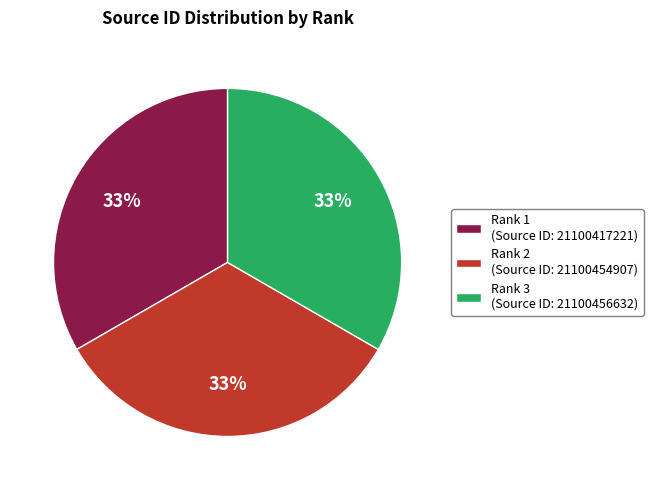

The Rank 3 slice represents 33% of the pie. True or false?

True